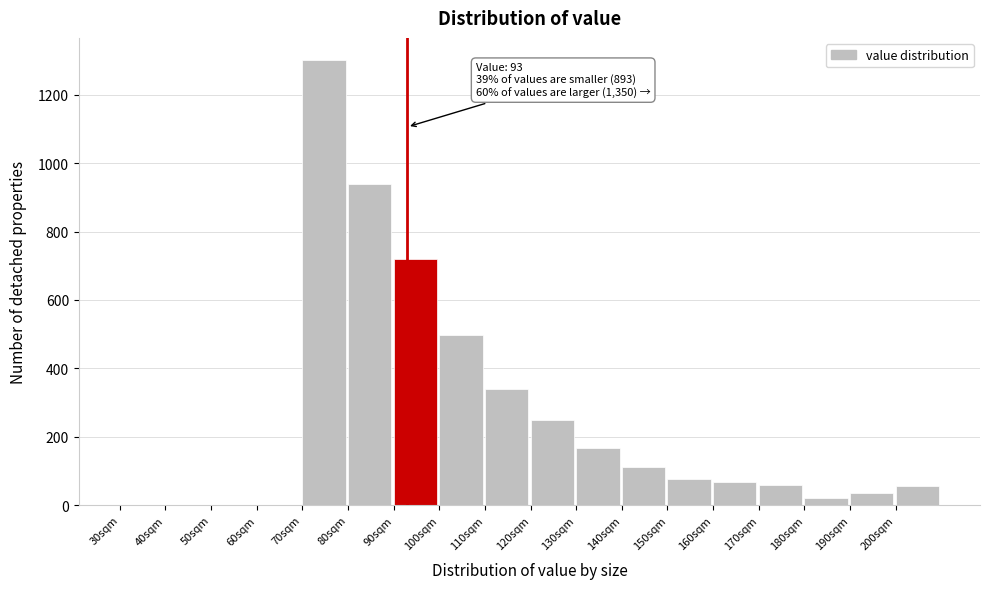

Over which range of the x-axis is the bar tallest?

70 to 80